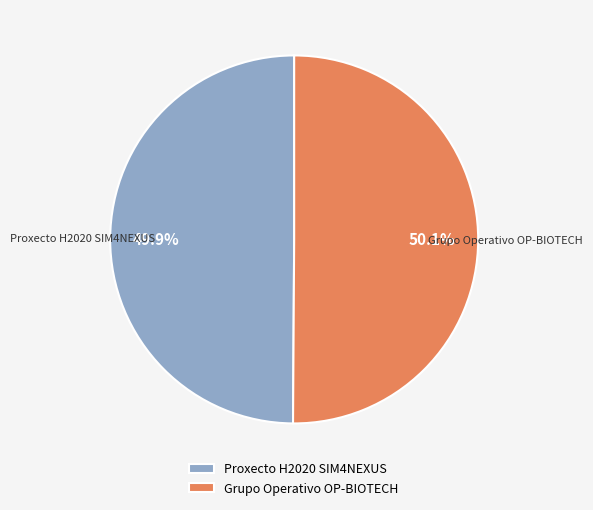

What portion of the pie excludes Proxecto H2020 SIM4NEXUS?

50.1%